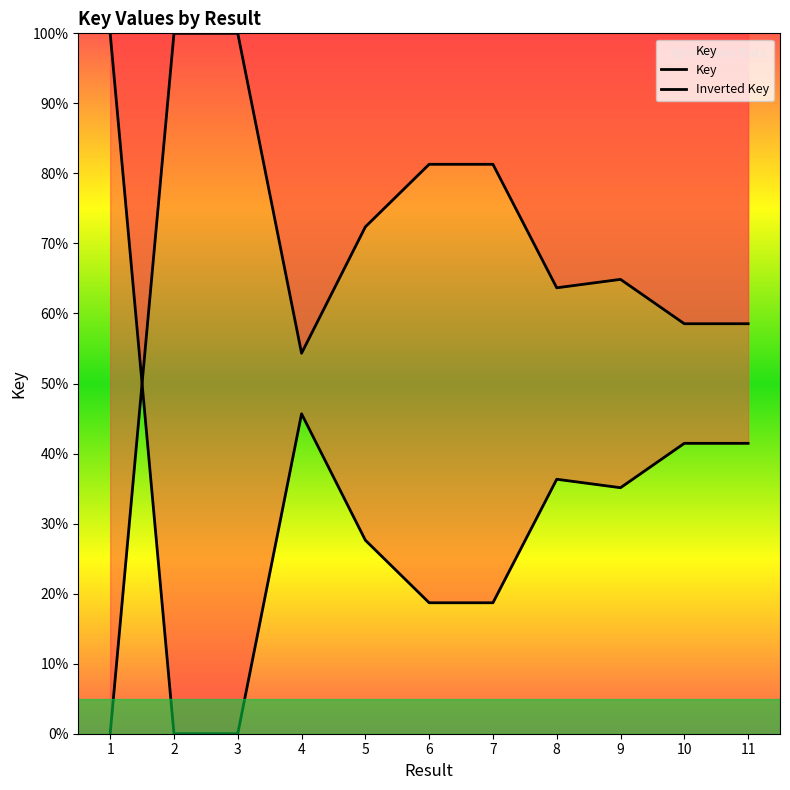

Rank the series by their maximum value, from lowest to highest.

Key, Inverted Key